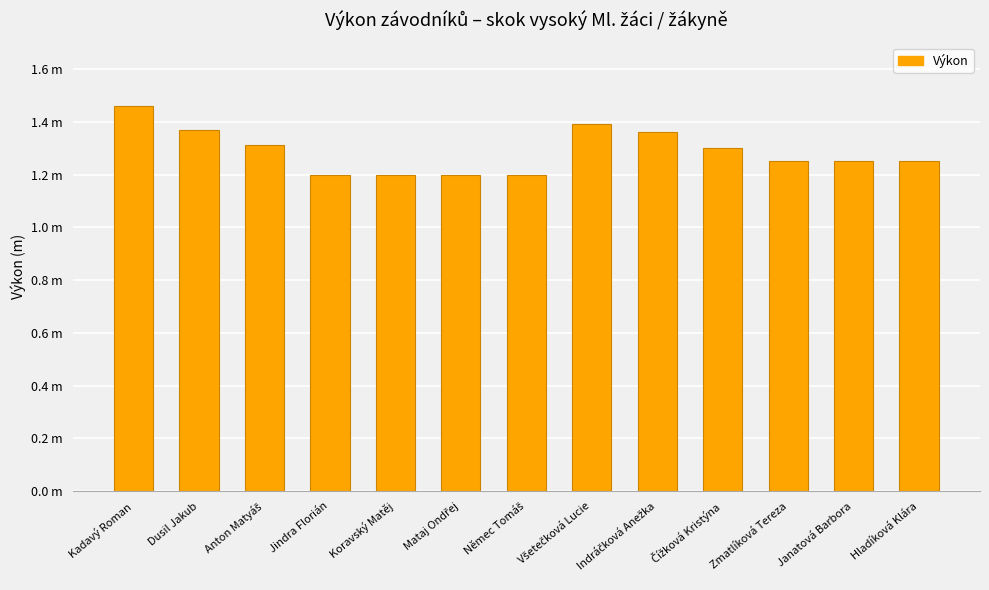

Does the chart contain any negative values?

No